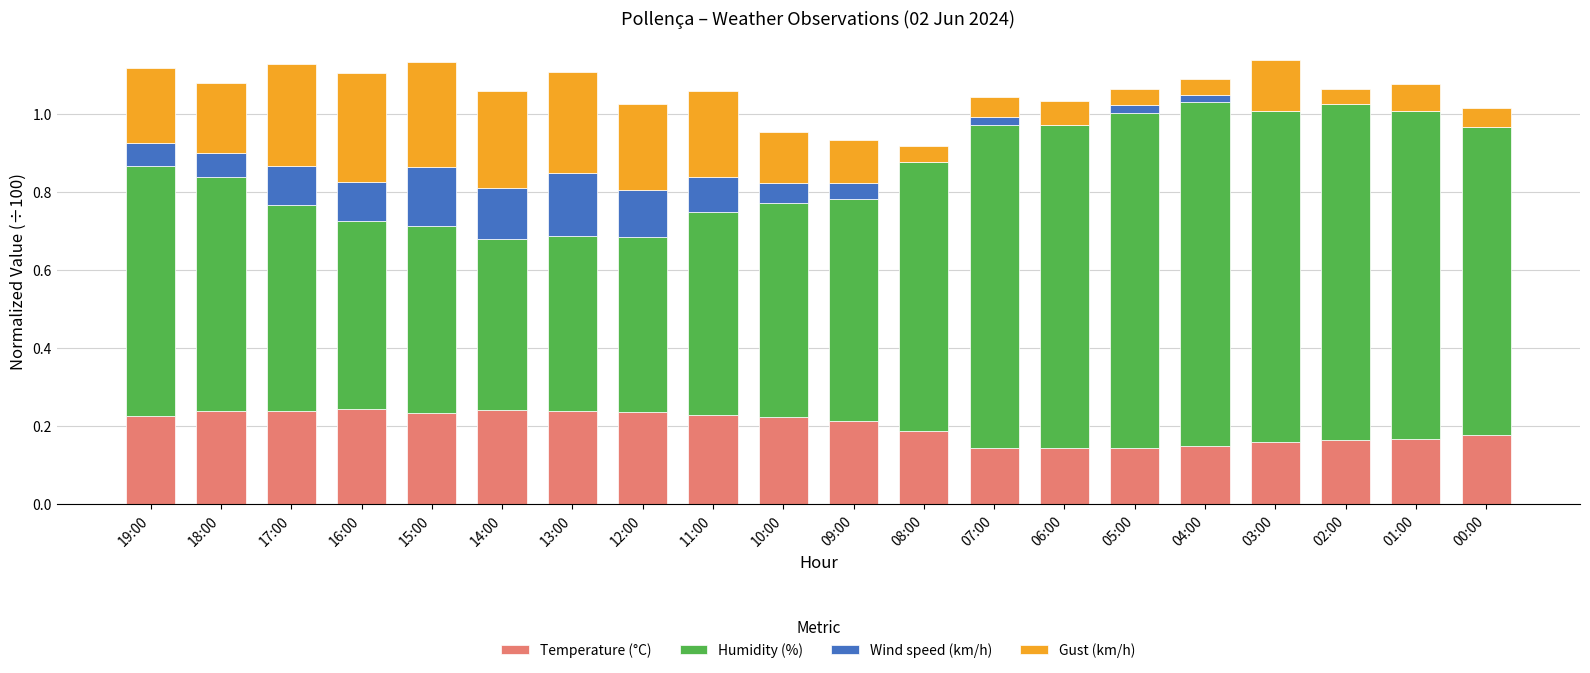

Is it true that Temperature (°C) equals 0.1 at 04:00?

True